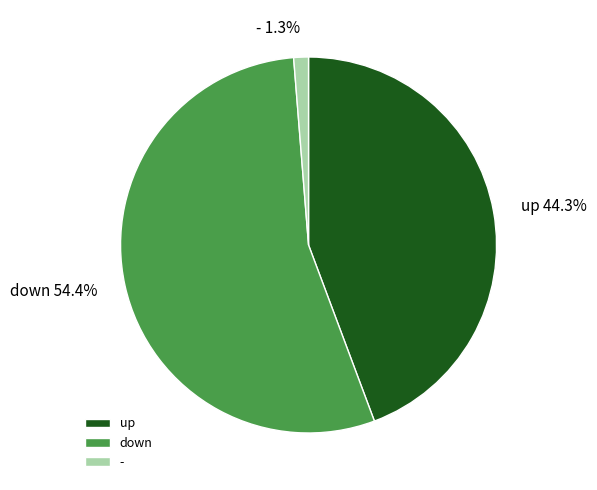

Combined, do up and down account for over 50%?

Yes